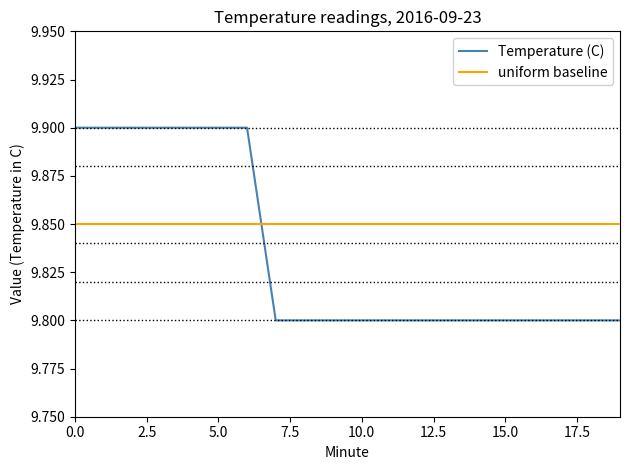

Does the chart have visible grid lines?

No